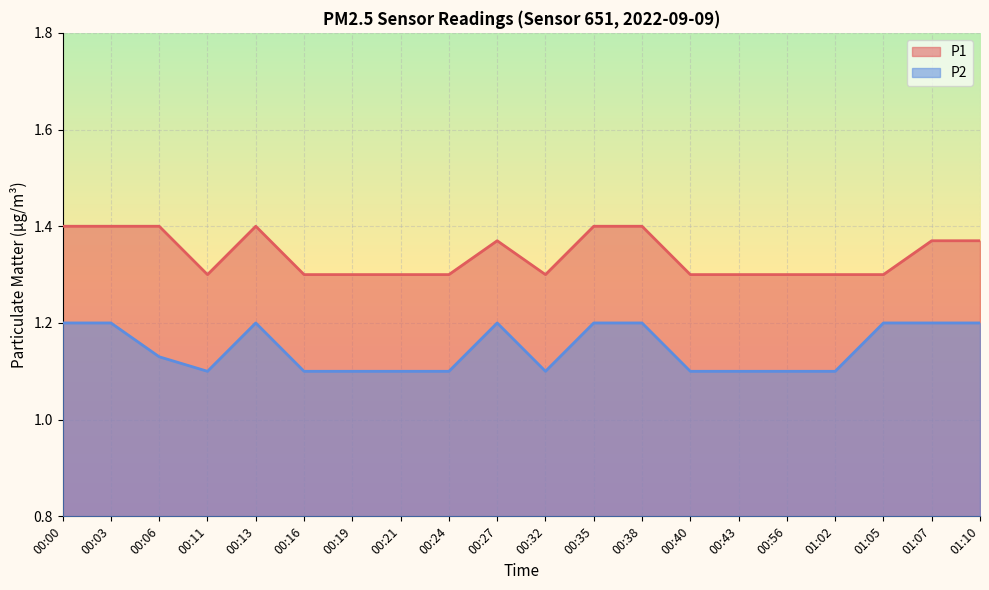

True or false: P1 and P2 intersect in this chart.

False